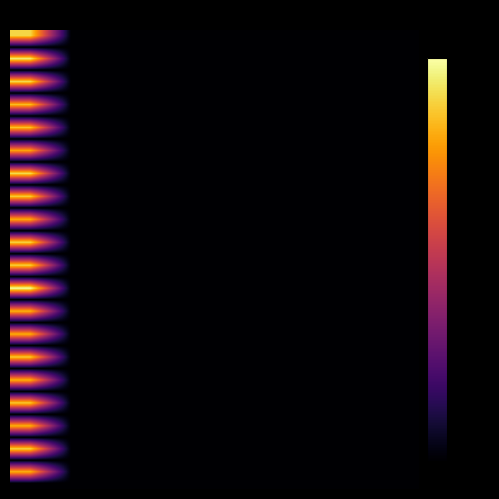

How many data points does each series have?

10